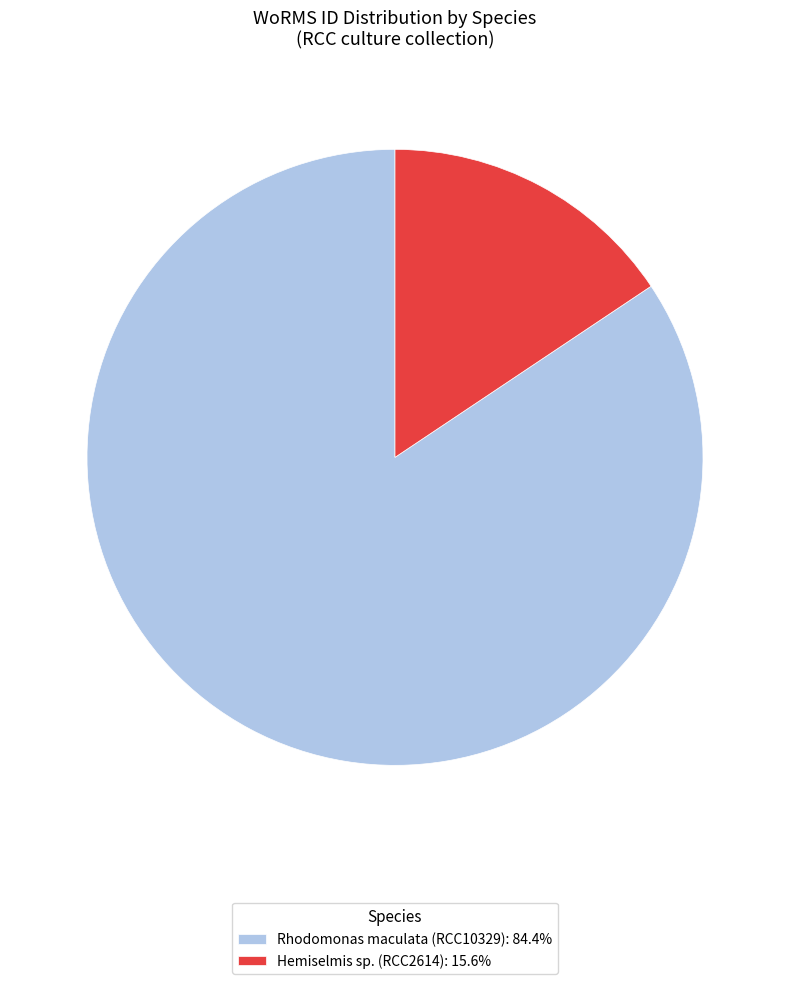

Combined, do Hemiselmis sp. (RCC2614): 15.6% and Rhodomonas maculata (RCC10329): 84.4% account for over 50%?

Yes